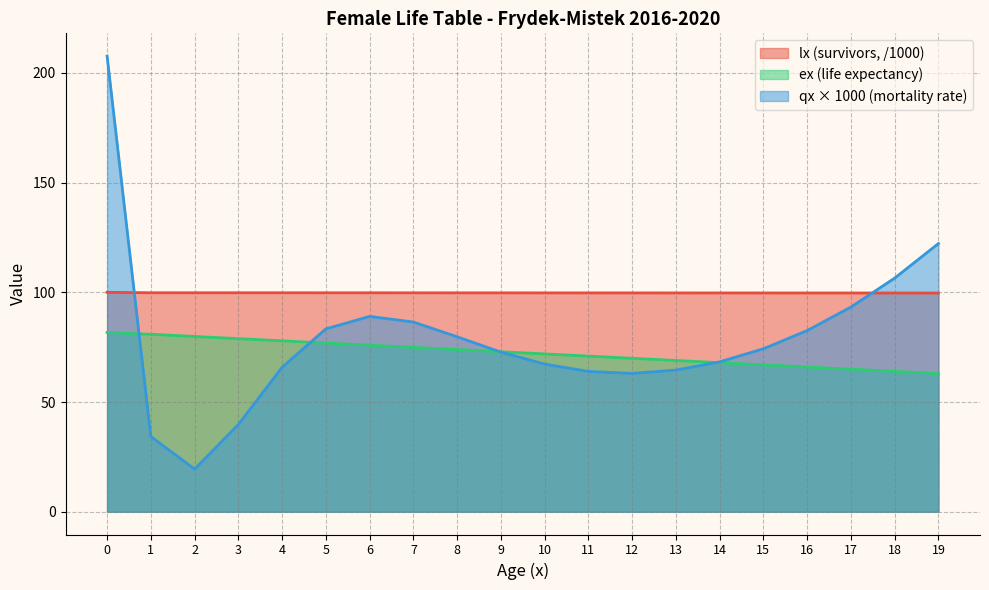

Which series has the largest range (max minus min)?

qx × 1000 (mortality rate)